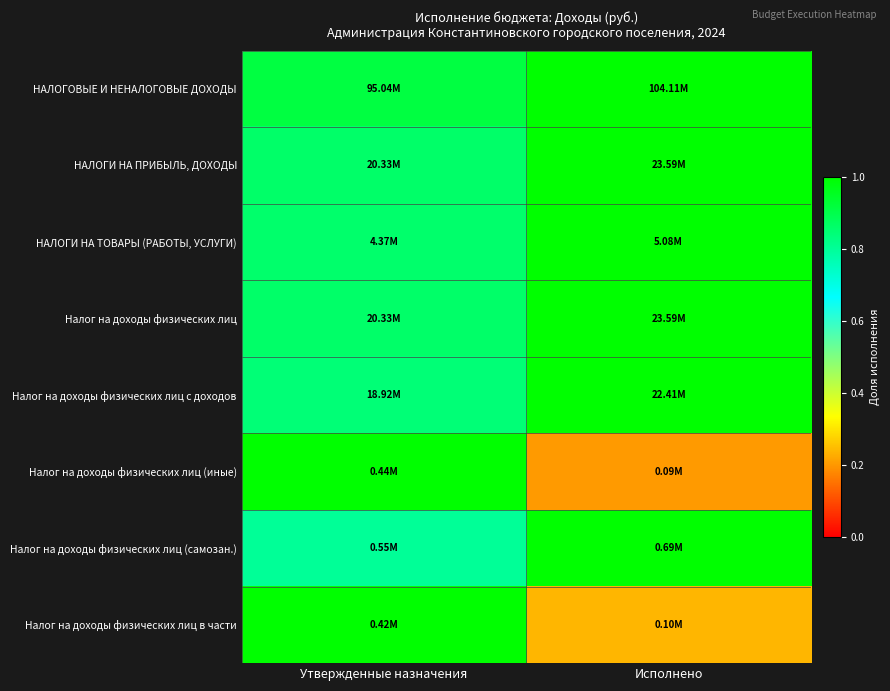

Which label corresponds to the largest value in the chart?

Исполнено